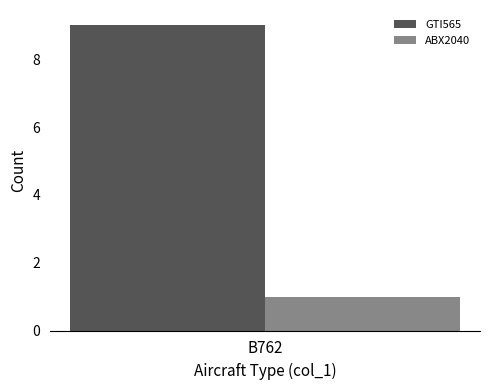

Rank the categories by ABX2040 value from lowest to highest.

B762